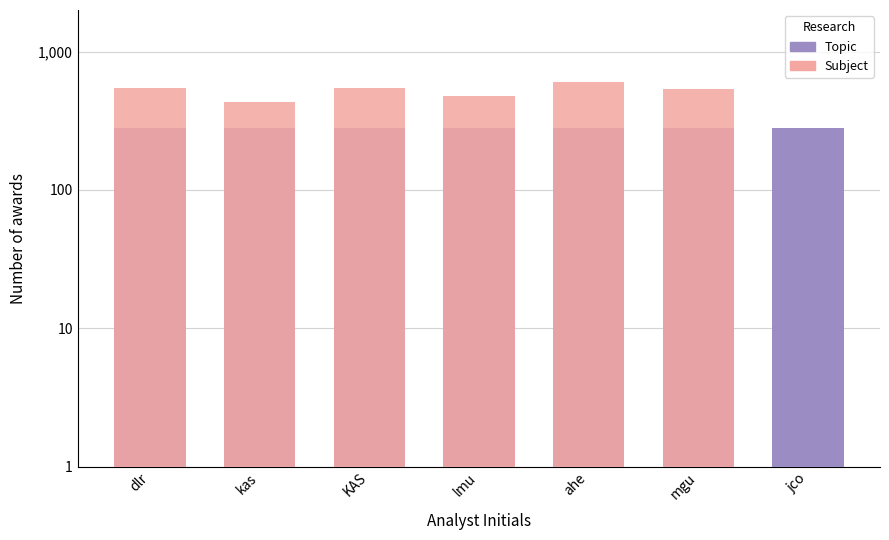

Count the number of data series in this chart.

2